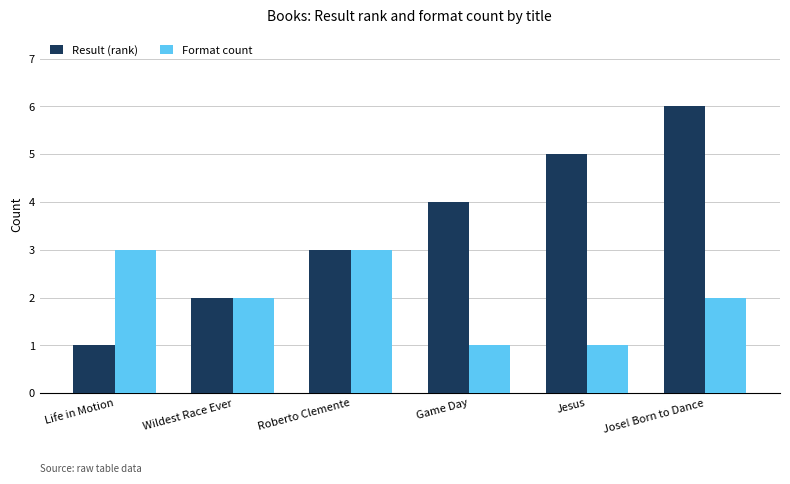

What is the difference between the maximum and minimum values in the Format count series?

2